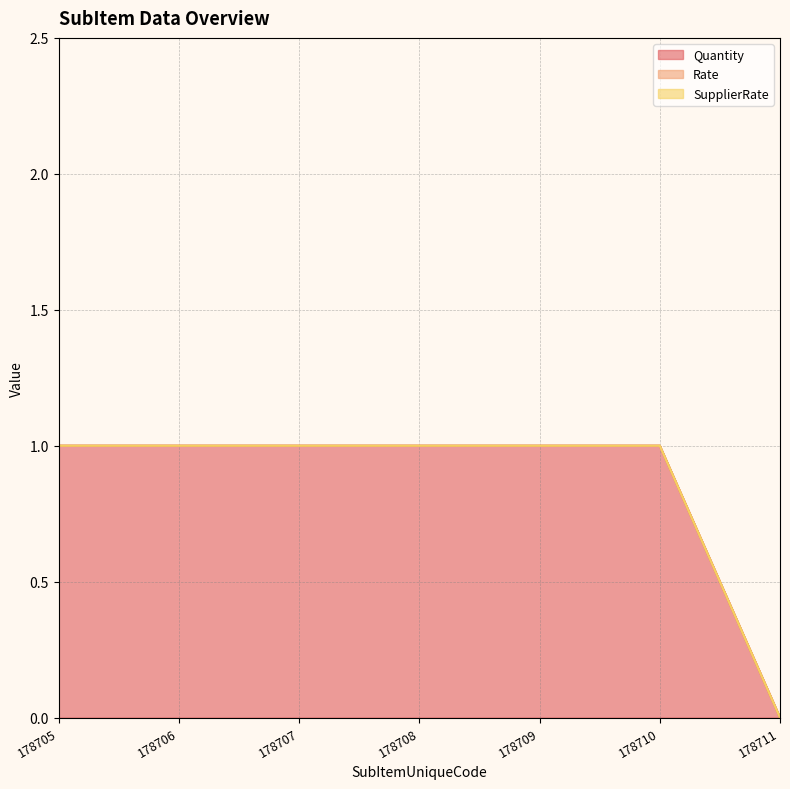

True or false: Quantity has more than 0 interior local peaks.

False